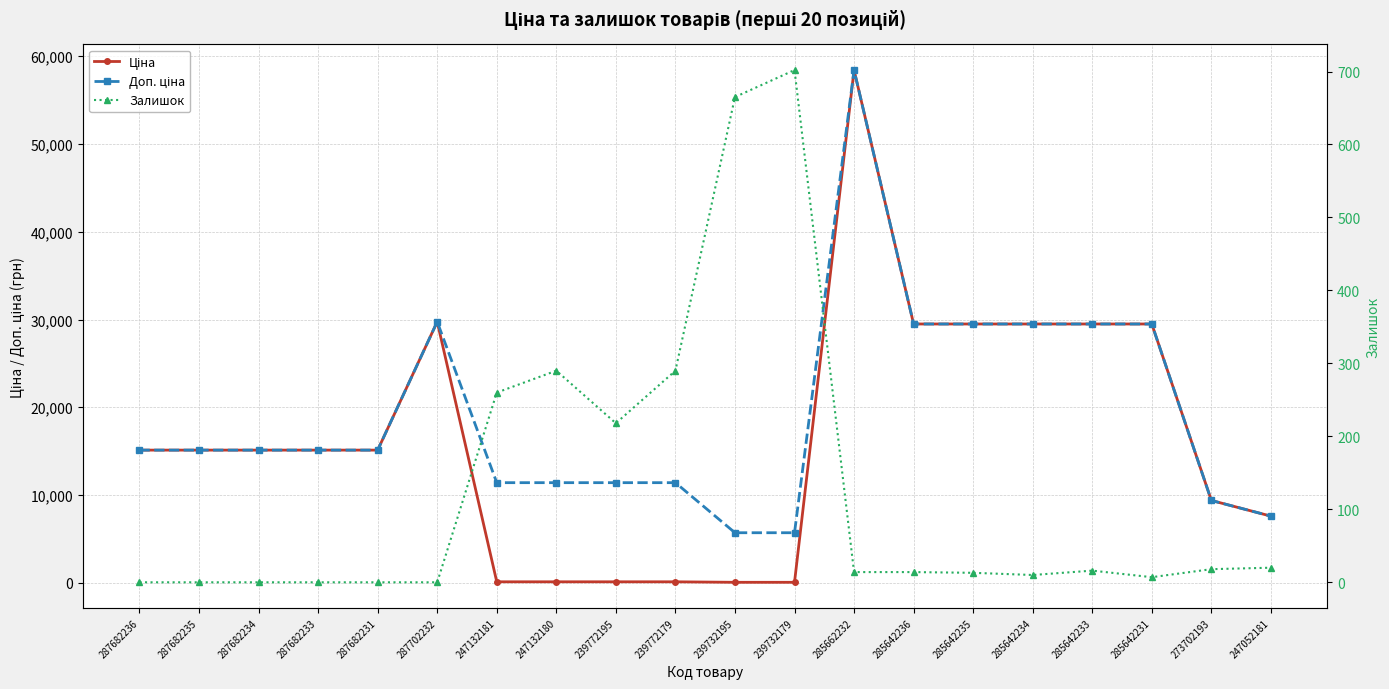

The value of Залишок at 287682234 is 472.9. True or false?

False